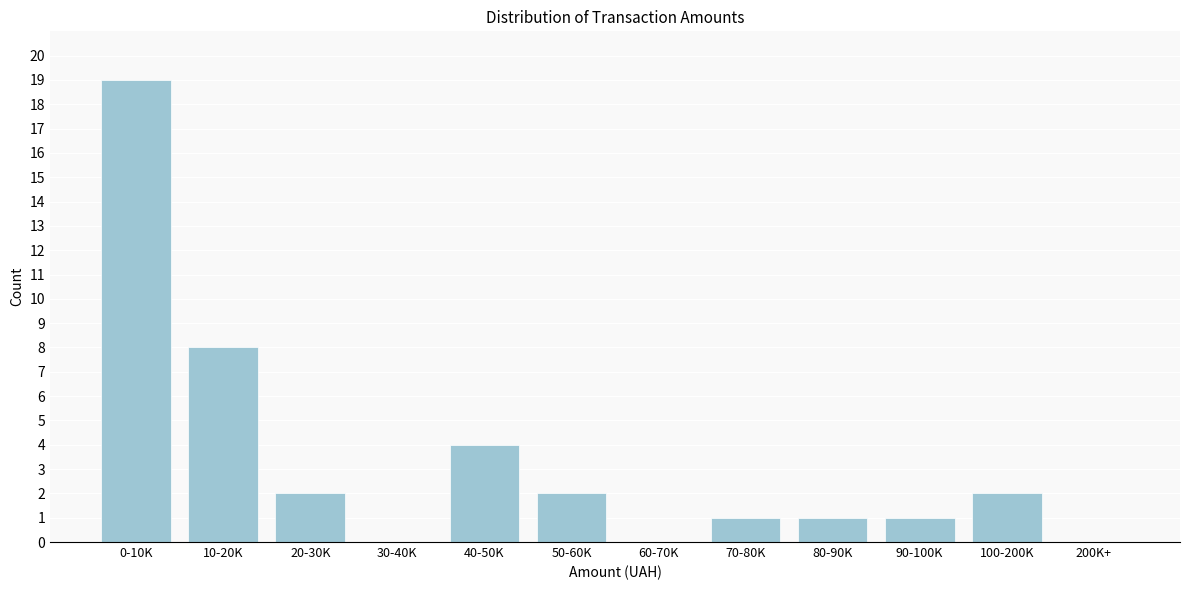

Reading left to right, extract all data points from this chart.

0-10K=19	10-20K=8	20-30K=2	30-40K=0	40-50K=4	50-60K=2	60-70K=0	70-80K=1	80-90K=1	90-100K=1	100-200K=2	200K+=0